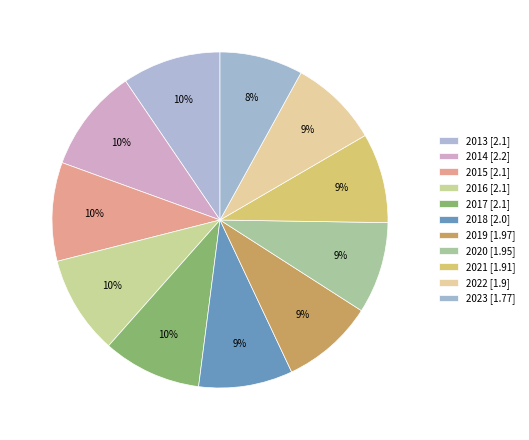

To the nearest percent, what percentage of the pie is 2019?

9%